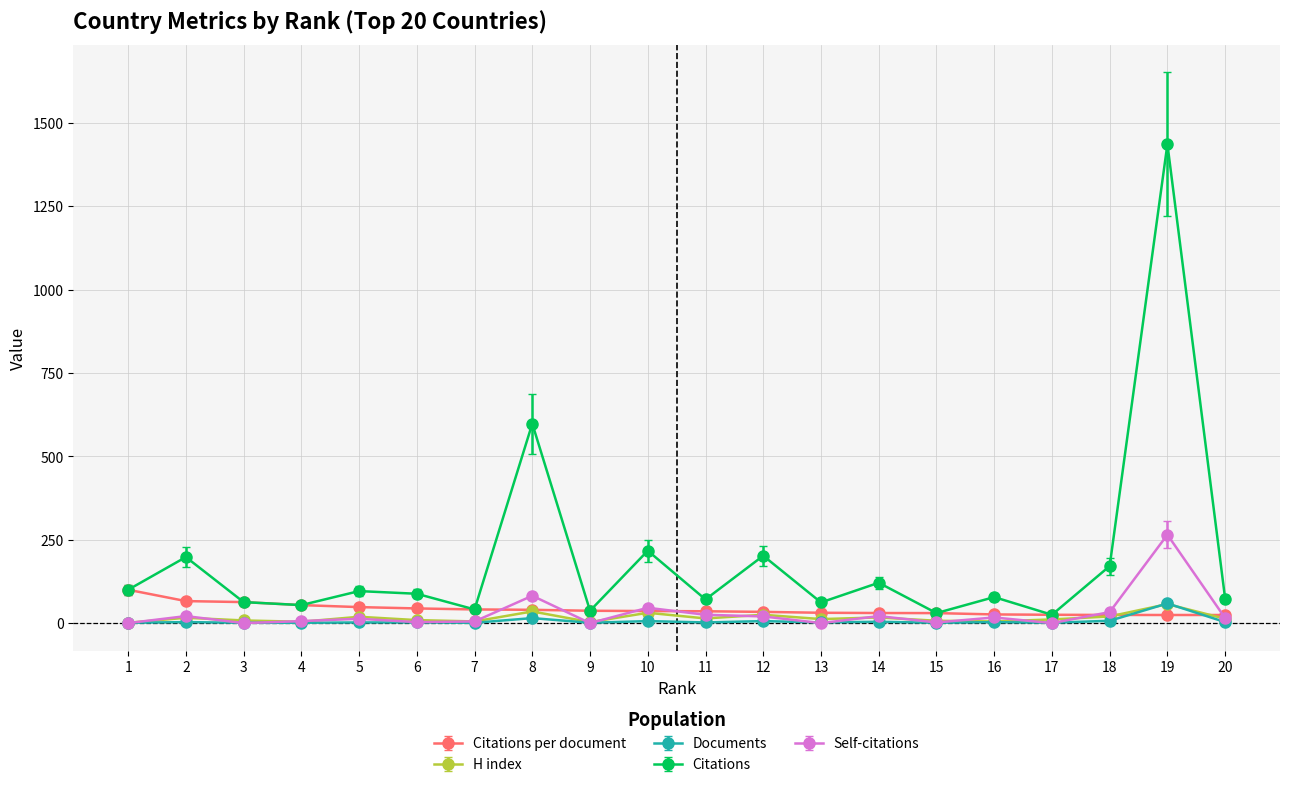

True or false: Self-citations has more than 0 interior local peaks.

True